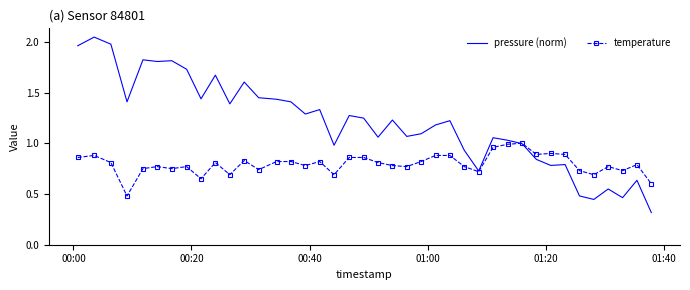

What is the smallest value displayed?

0.3